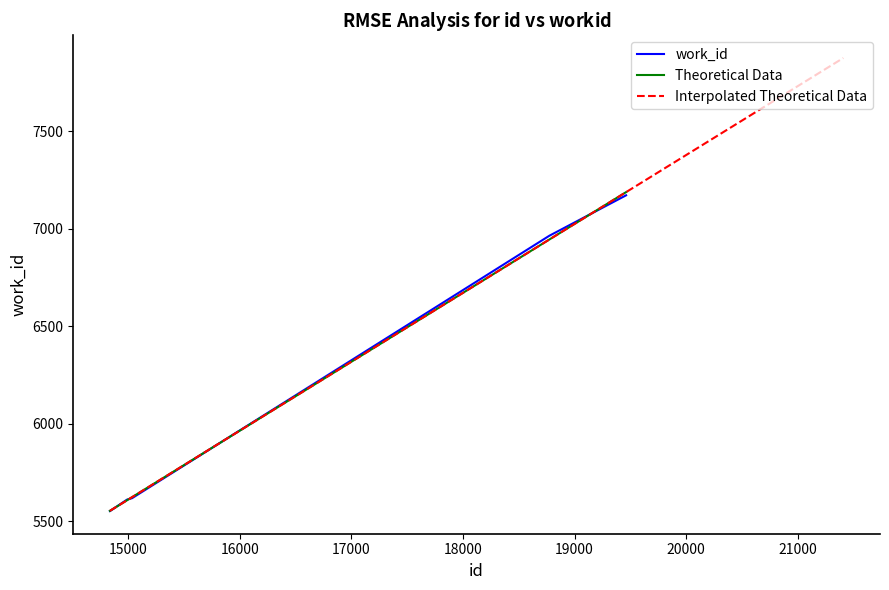

Which category has the highest value in the id series?

19462